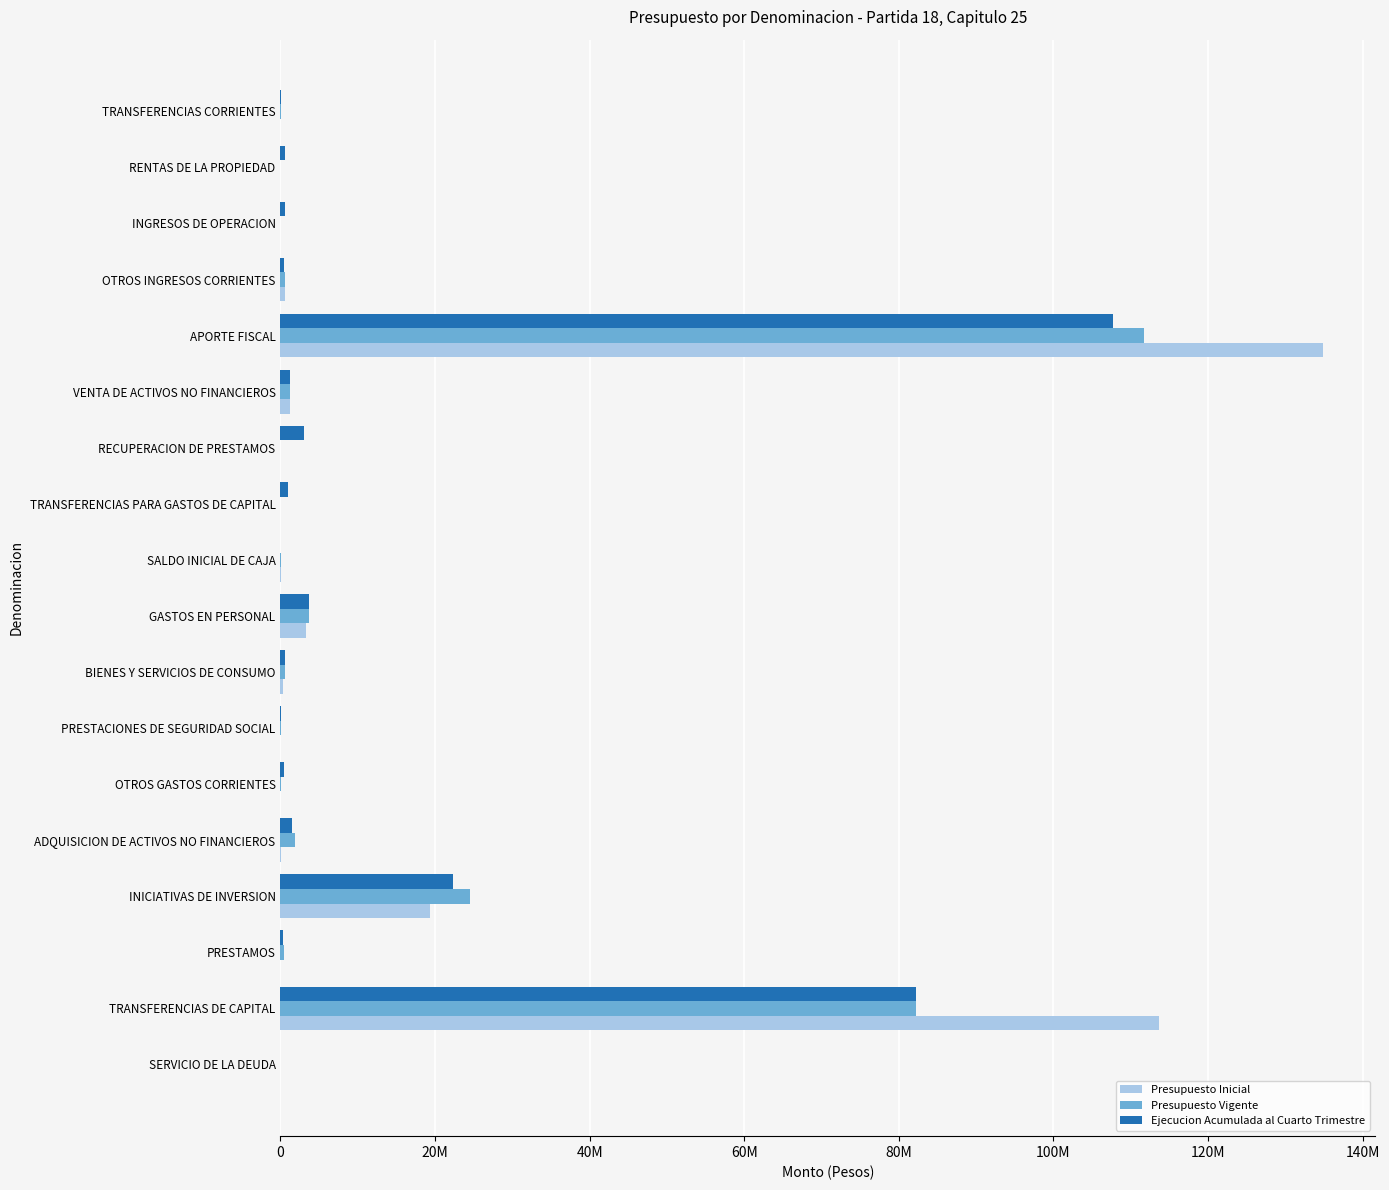

What are all the series names shown in the legend?

Presupuesto Inicial, Presupuesto Vigente, Ejecucion Acumulada al Cuarto Trimestre